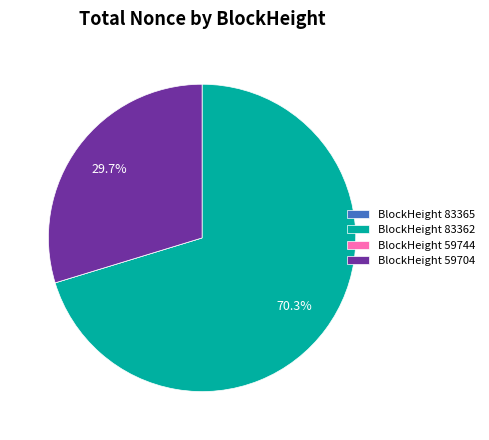

What portion of the pie excludes BlockHeight 83362?

29.7%